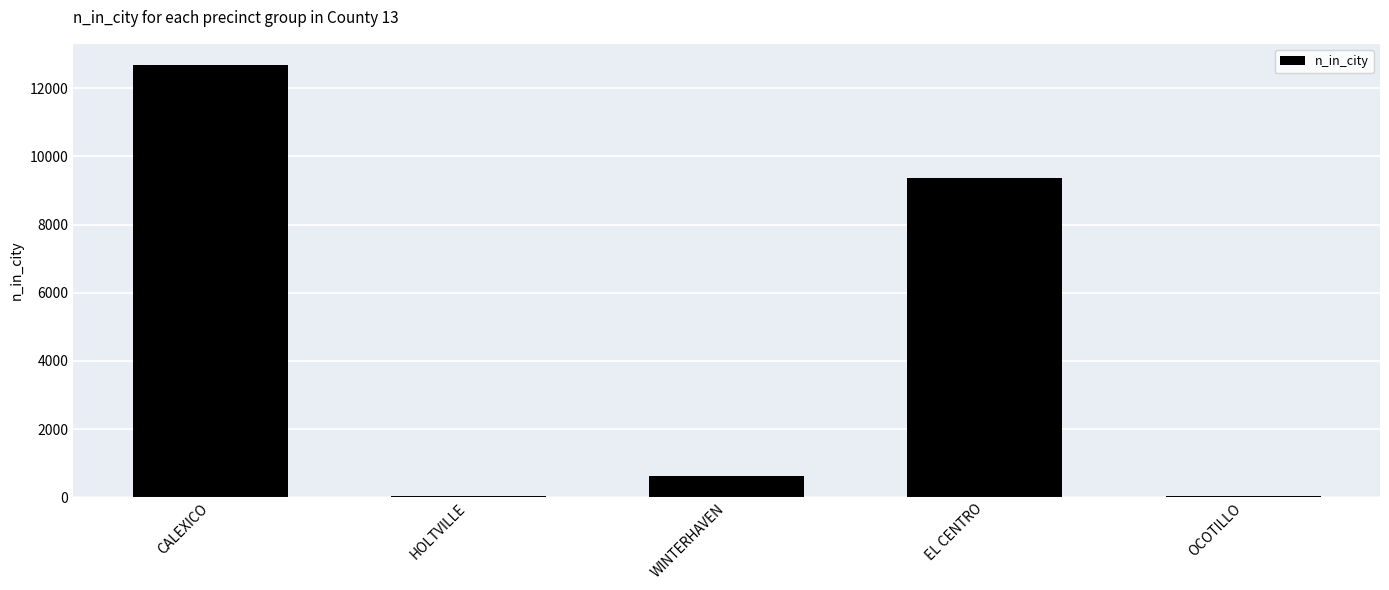

What is the difference between the values at OCOTILLO and EL CENTRO?

9309